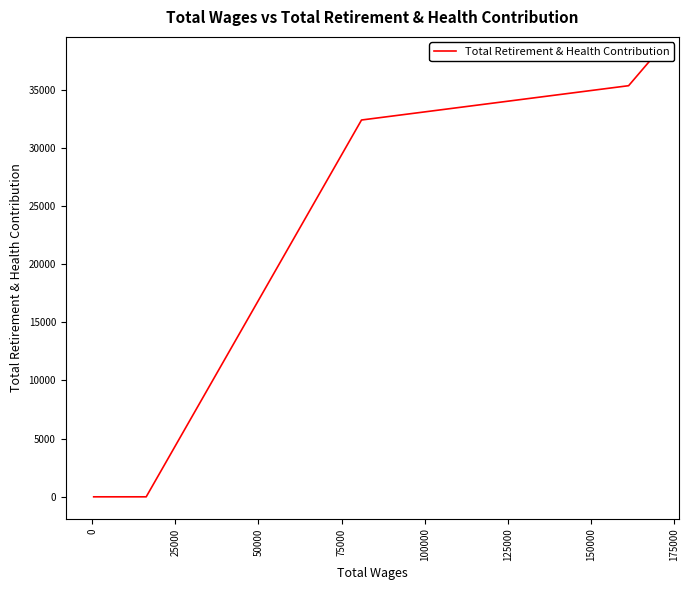

Does the chart have visible grid lines?

No